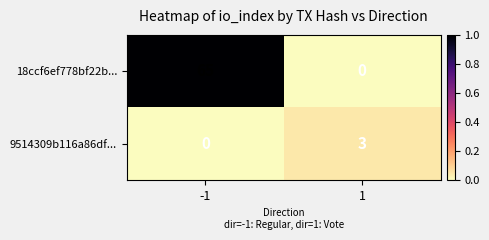

Which series has the widest spread of values?

18ccf6ef778bf22b...